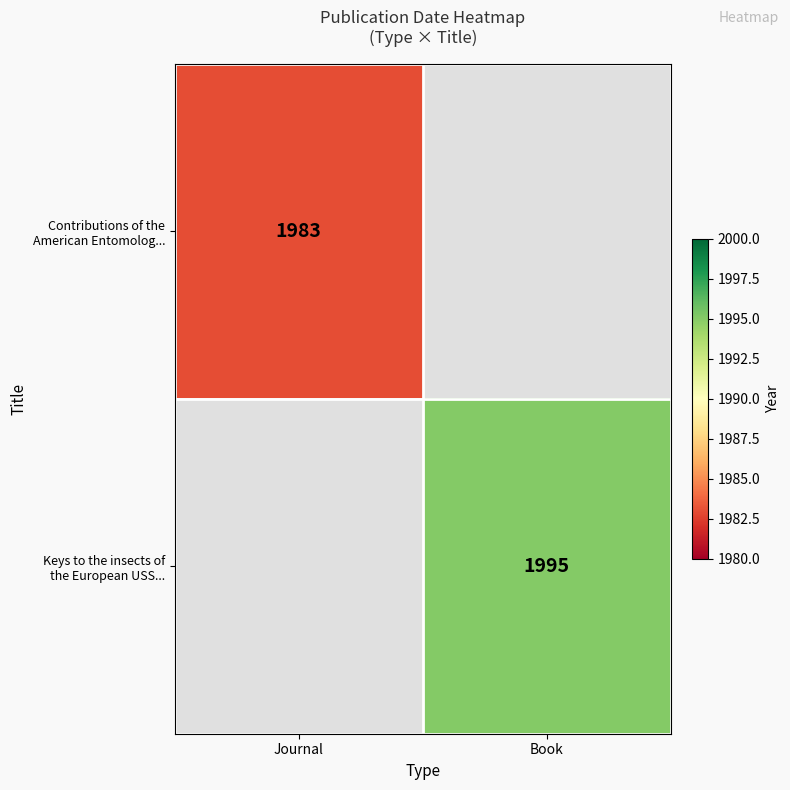

What is the highest value of the Keys to the insects of the European USS... series?

1995